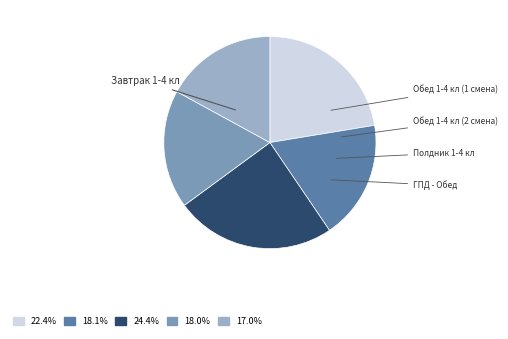

Approximately how many times larger is the value at Полдник 1-4 кл compared to Обед 1-4 кл (1 смена)?

1.0